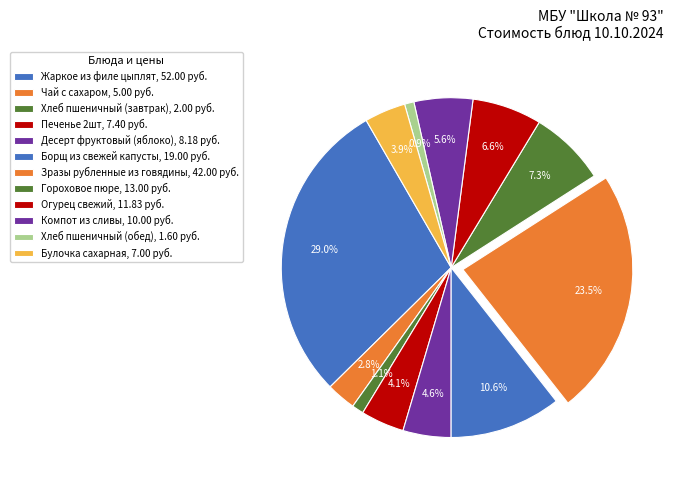

To the nearest percent, what is the difference between the Булочка сахарная and Борщ из свежей капусты slice percentages?

7%